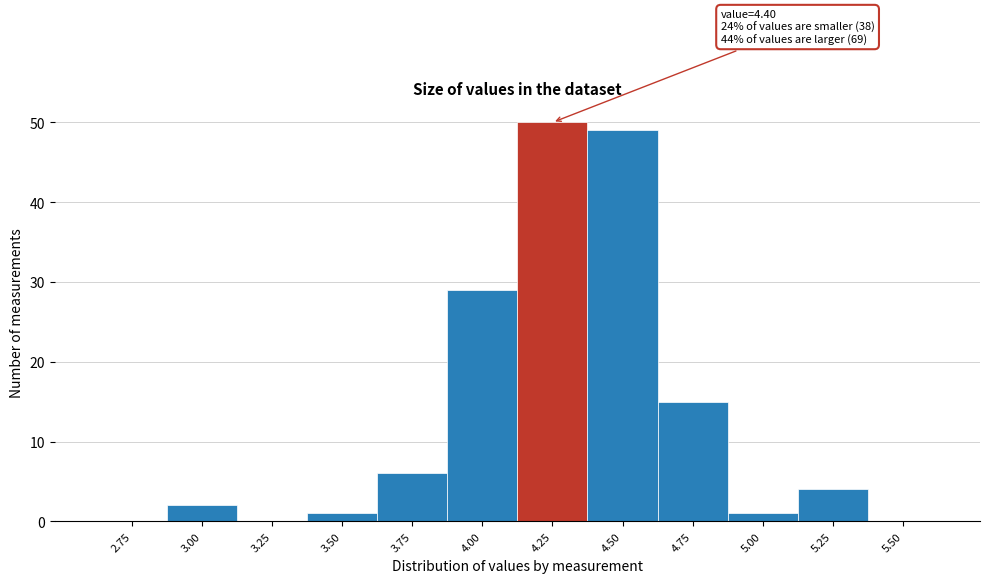

Reading left to right, what are all the values shown in this chart?

2.75=0	3.00=2	3.25=0	3.50=1	3.75=6	4.00=29	4.25=50	4.50=49	4.75=15	5.00=1	5.25=4	5.50=0